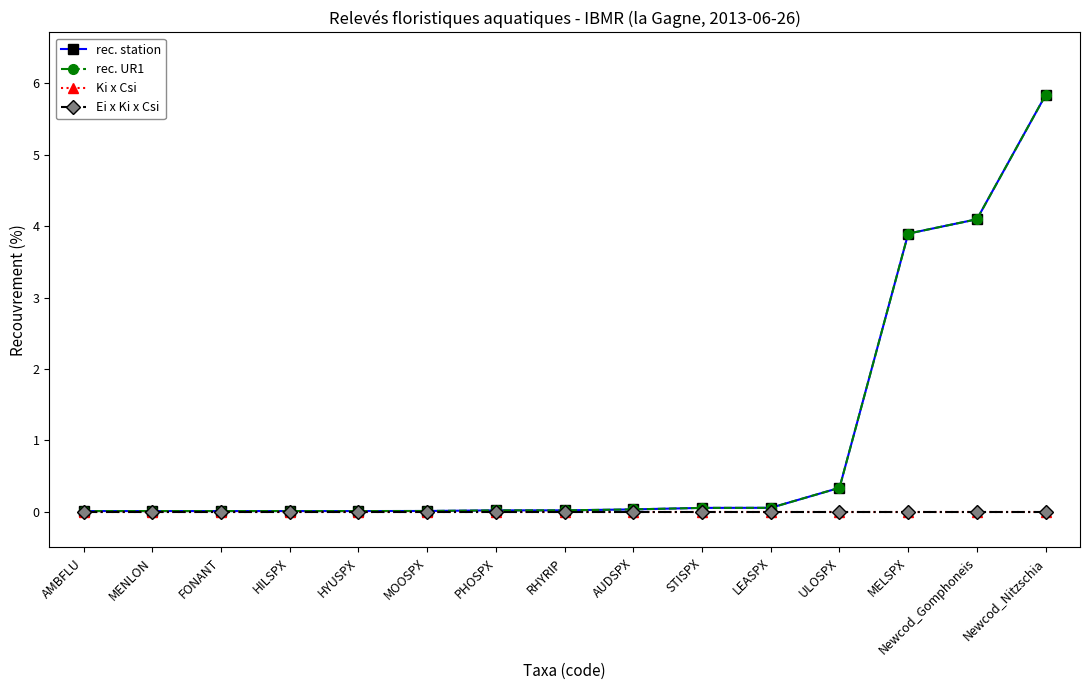

What is the sum of the rec. UR1 values at Newcod_Gomphoneis and HYUSPX?

4.1